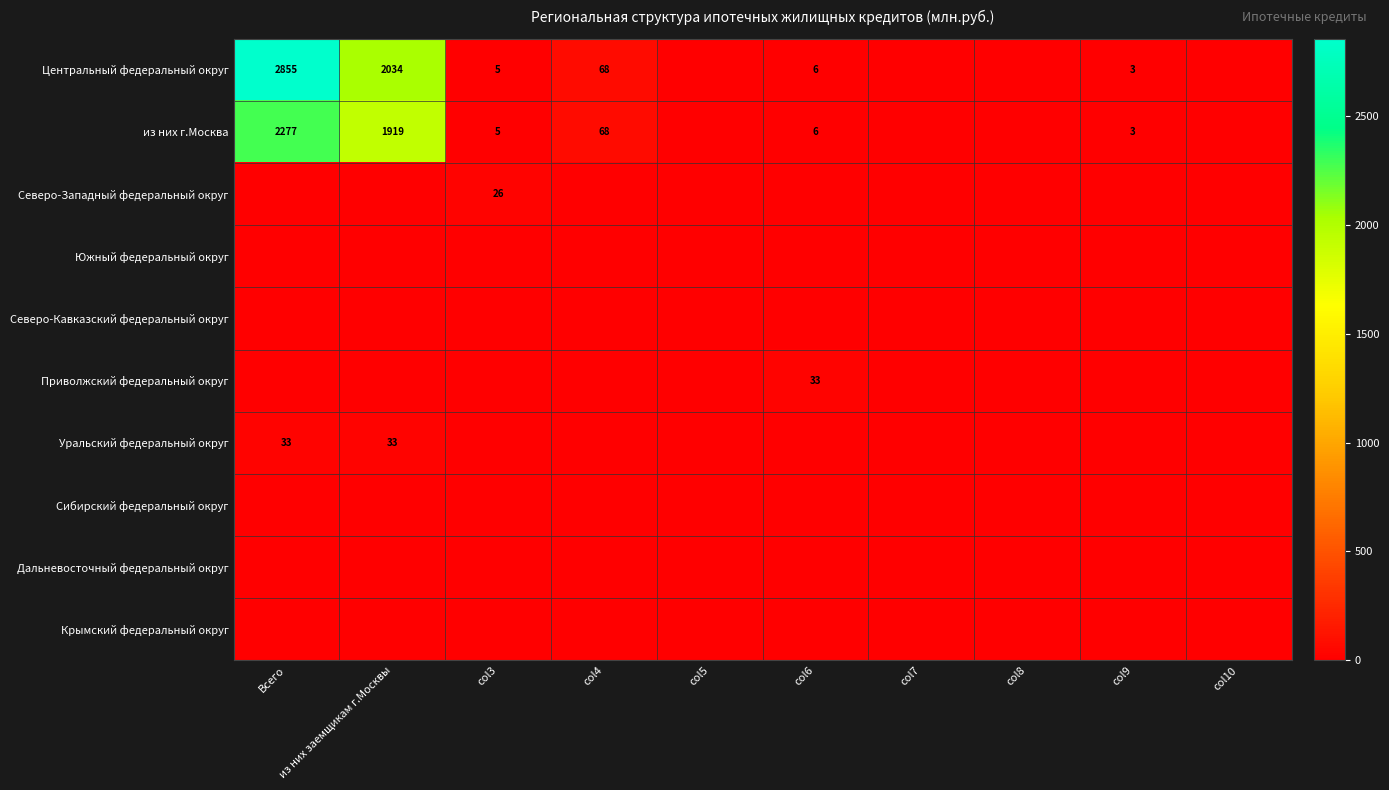

The value of Сибирский федеральный округ at col7 is 0. True or false?

True